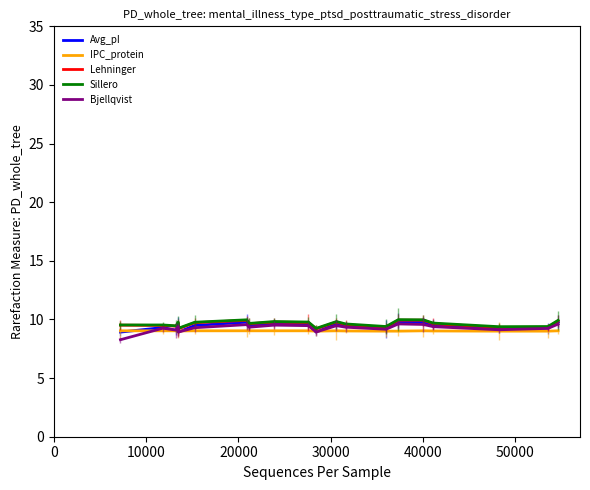

What is the maximum value shown in the chart?

10.0